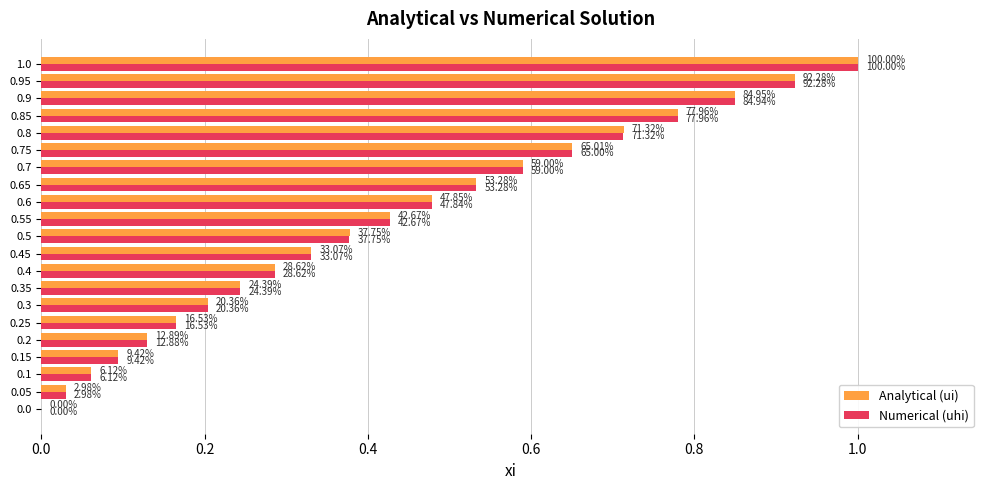

What are all the series names shown in the legend?

Analytical (ui), Numerical (uhi)